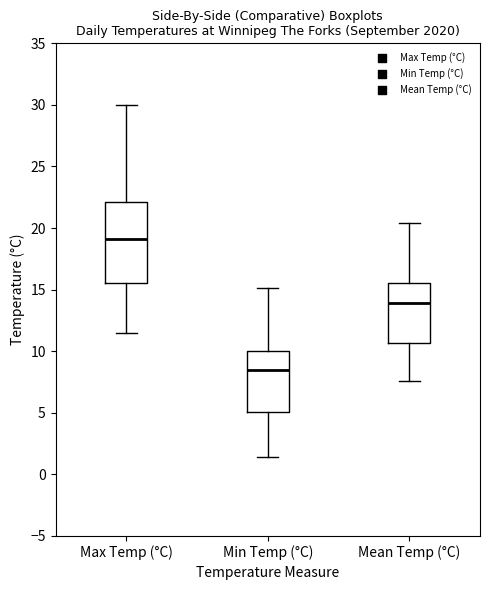

Comparing the boxes themselves (not the whiskers), which one is the tallest?

Max Temp (°C)